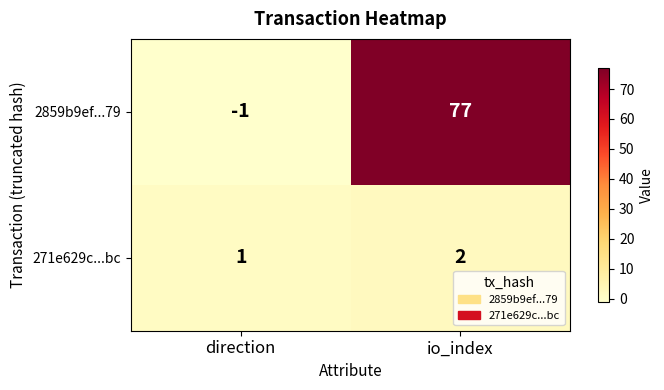

The 2859b9ef...79 series shows 24 at io_index. True or false?

False